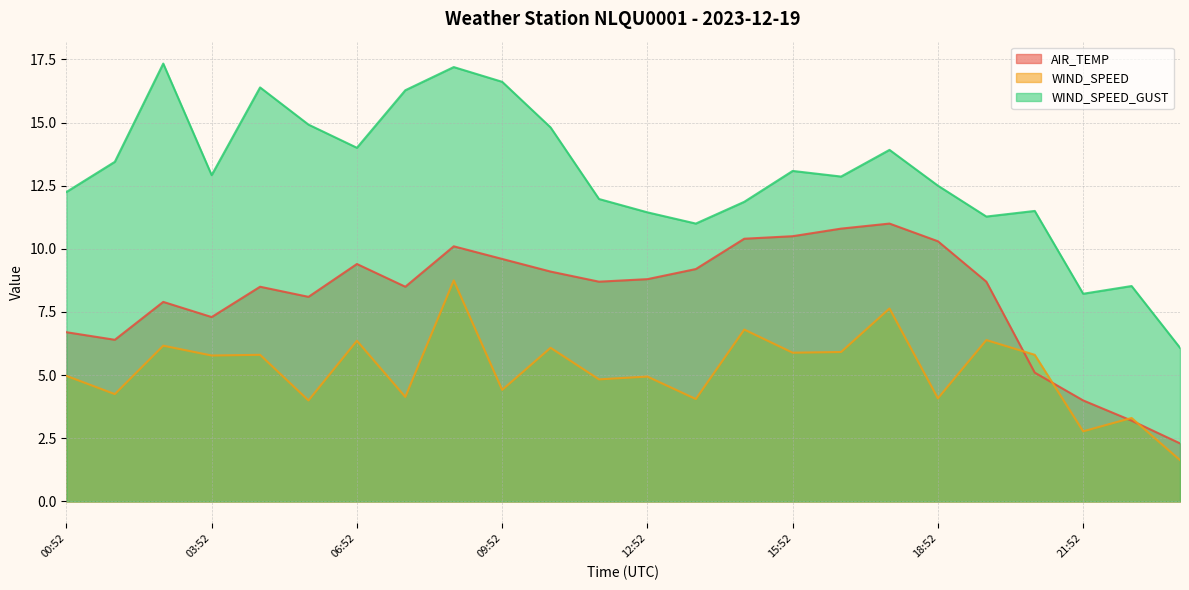

Does the chart display data point markers on the line(s)?

No